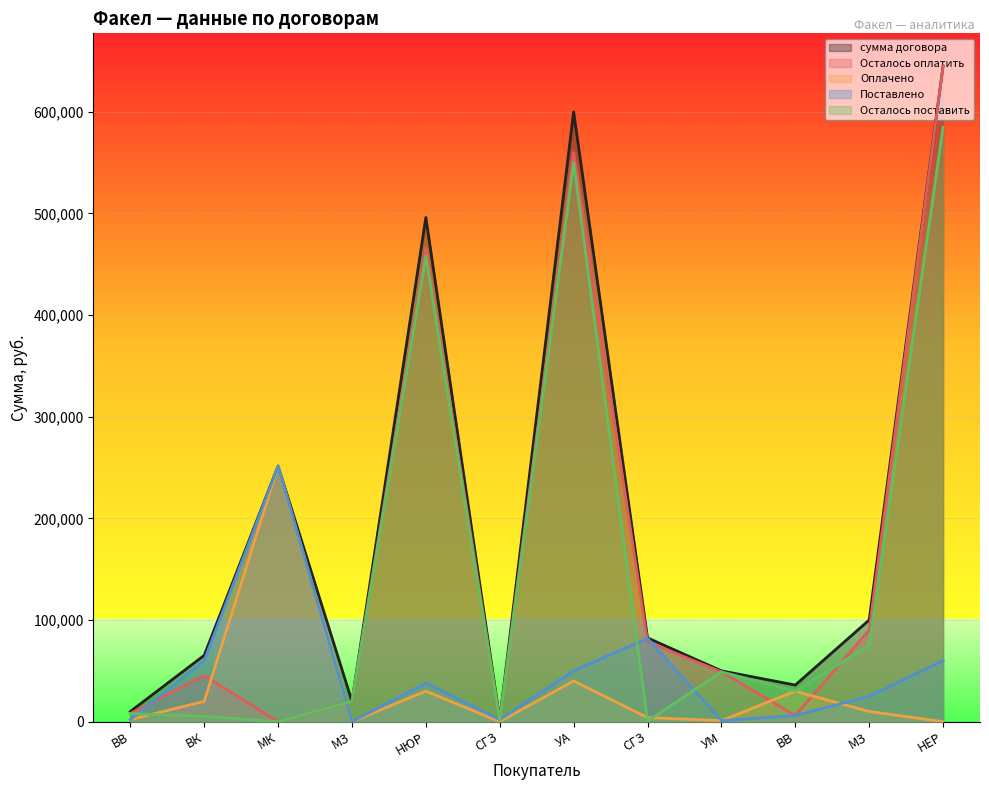

Between МК and ВВ, which series saw the biggest shift?

Поставлено